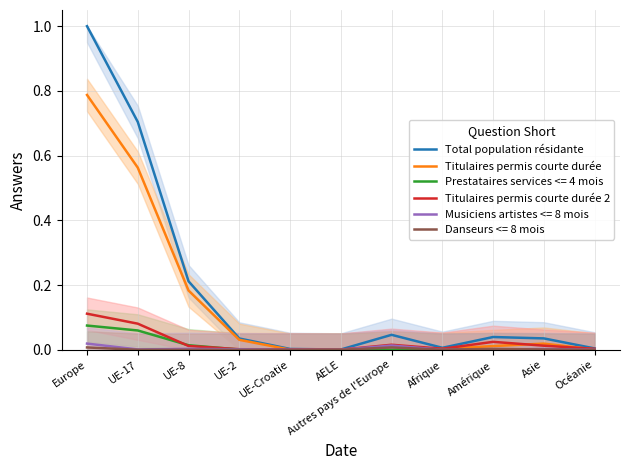

What position from the left is UE-2?

4